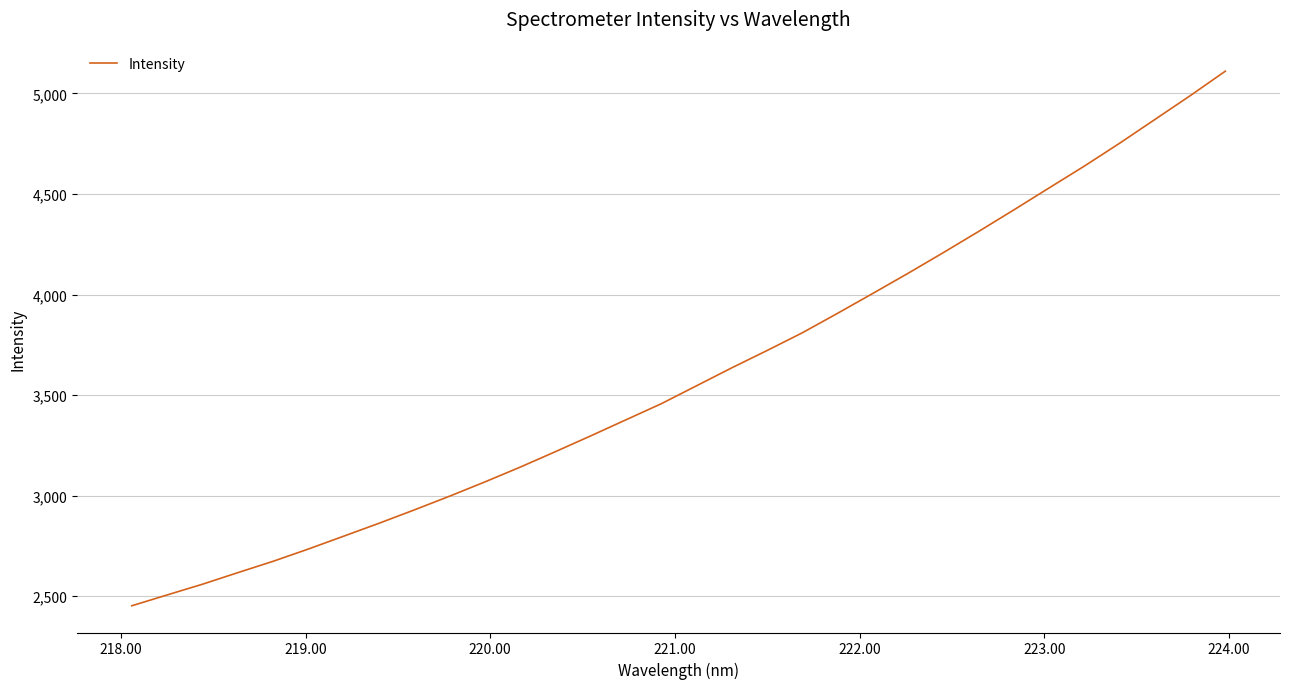

What is the maximum value shown in the chart?

5111.0